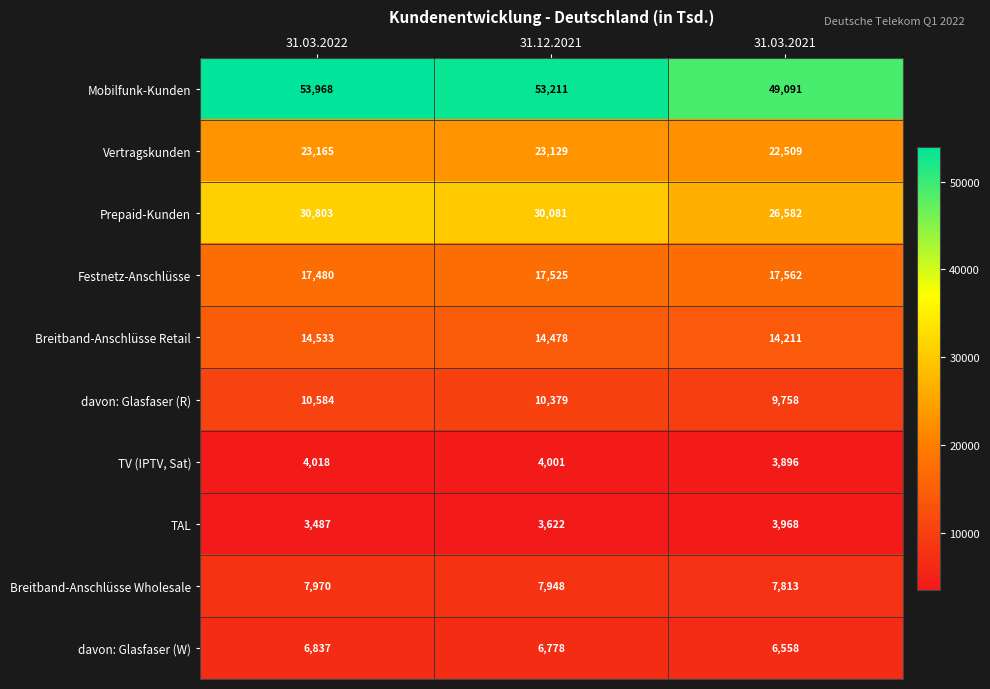

The TV (IPTV, Sat) series shows 4018 at 31.03.2022. True or false?

True